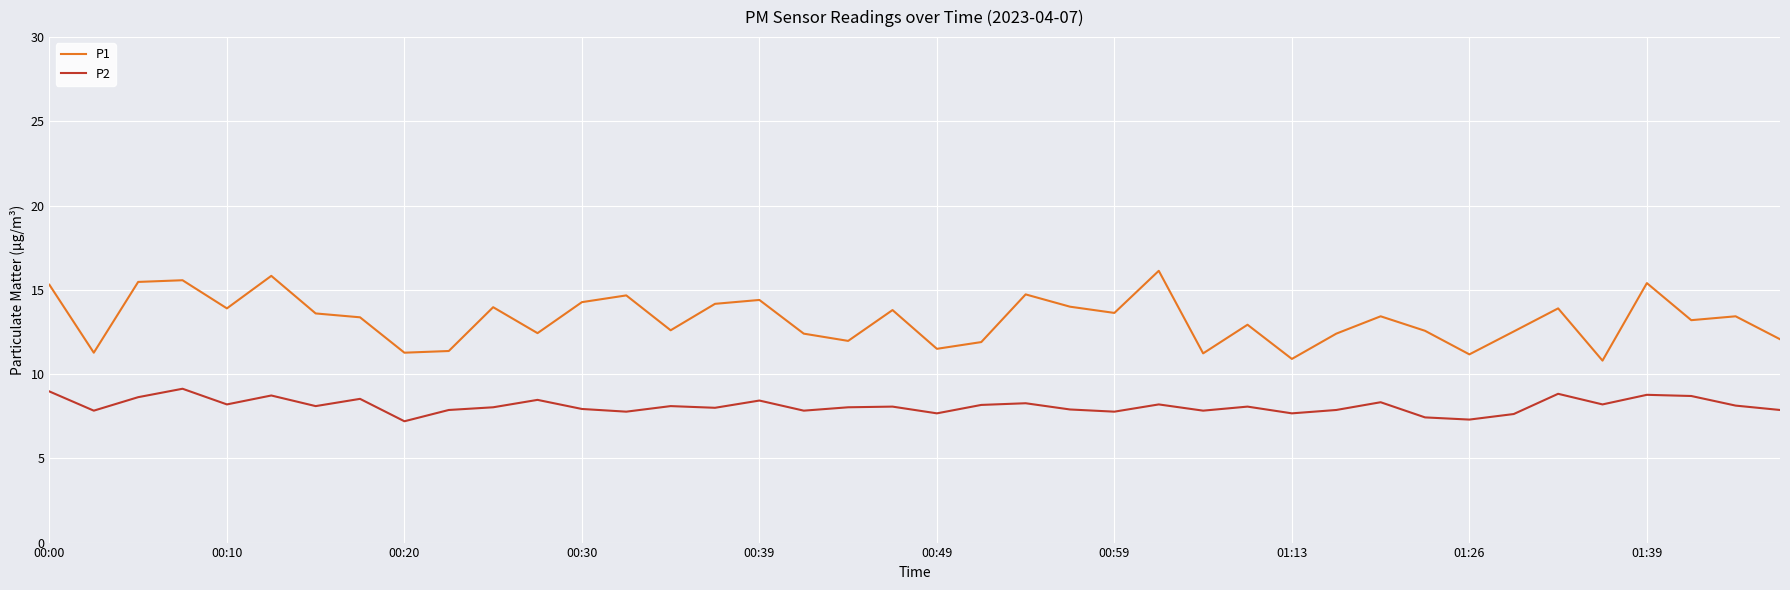

What is the highest value of the P1 series?

16.1